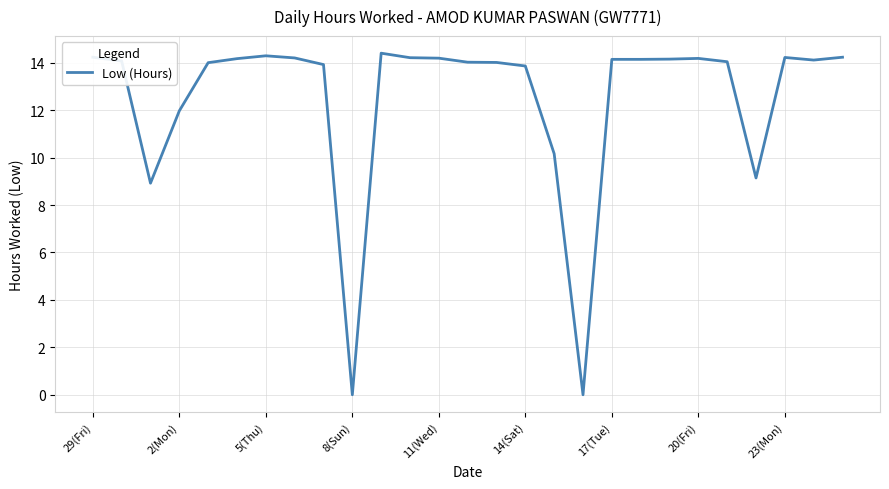

What is the difference between the maximum and minimum values?

14.4